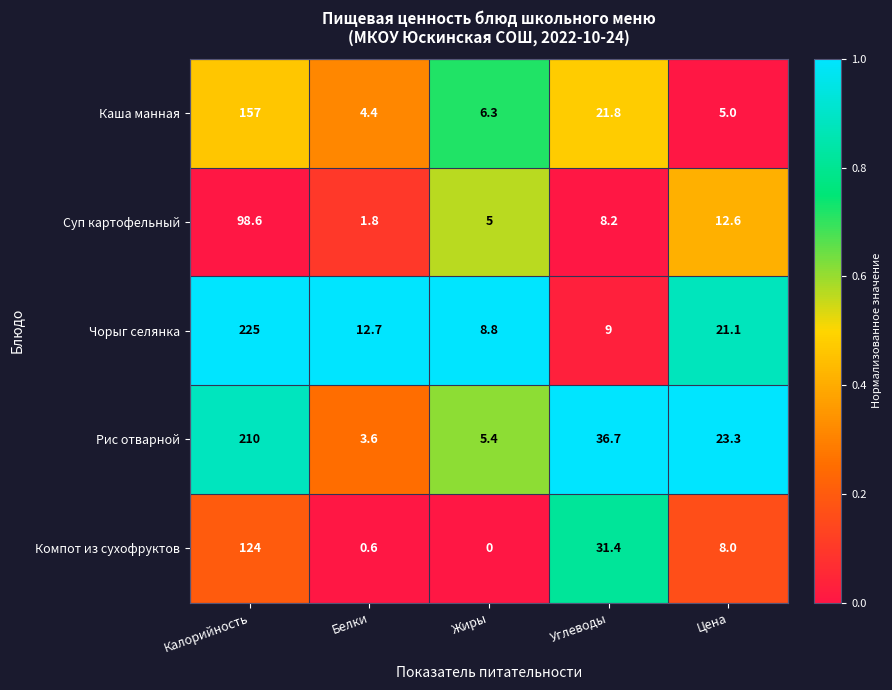

The Компот из сухофруктов series shows 0.0 at Жиры. True or false?

True